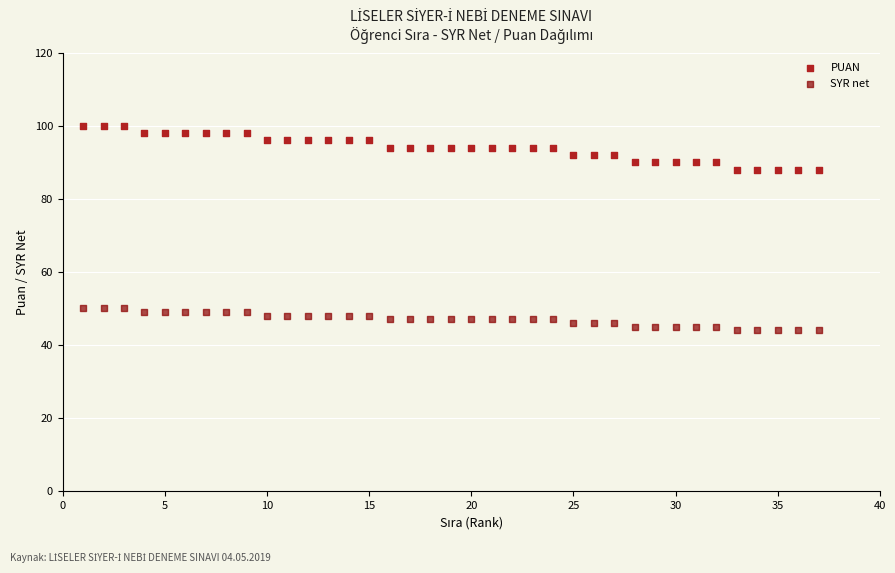

Across all data points, what is the range of Y values (max minus min)?

56